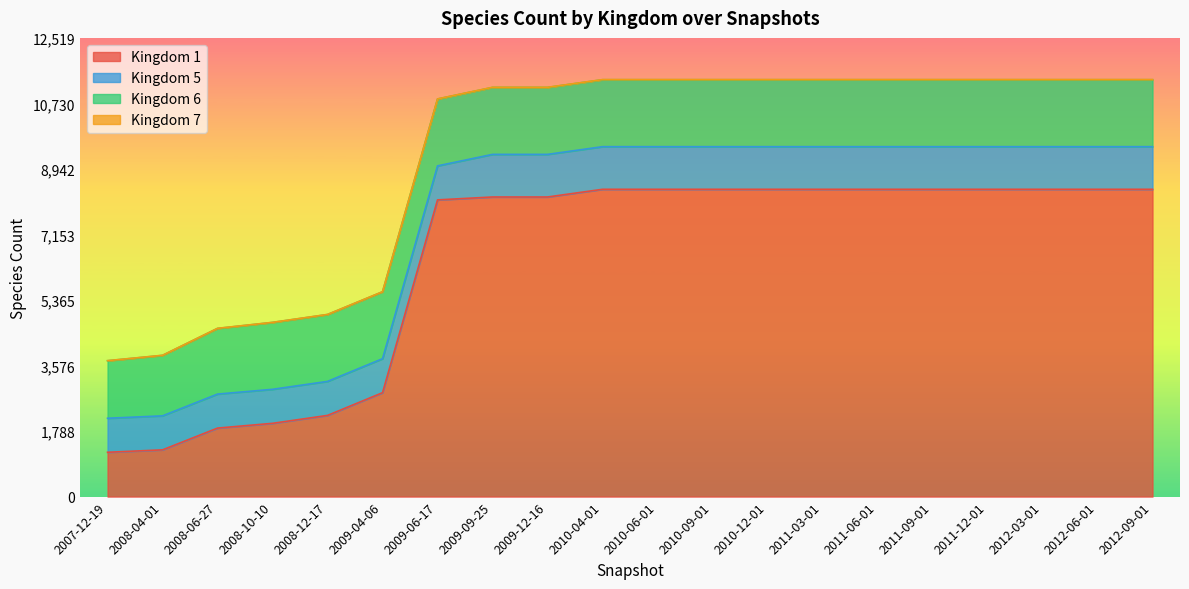

Count the number of data series in this chart.

4